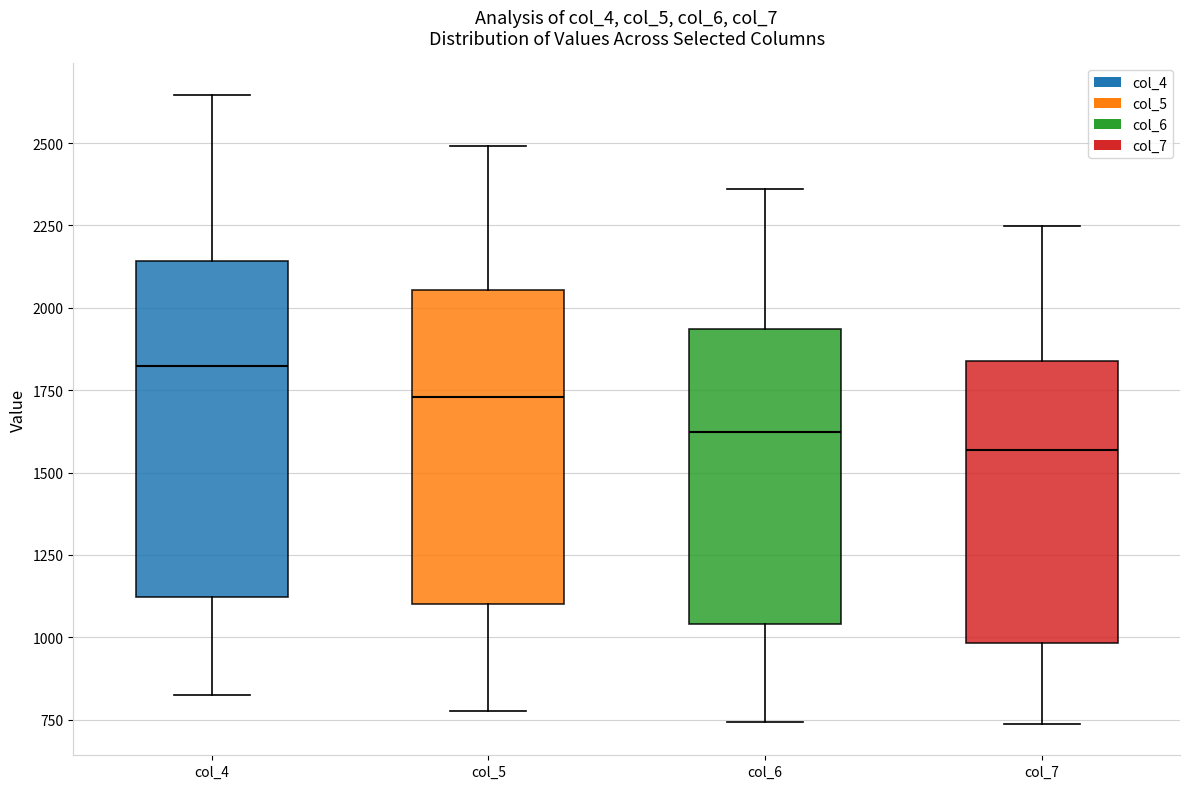

Where does the upper whisker of the box for col_7 end on the y-axis? The values are not printed on the chart, so give them approximately, as read against the axis.

2250